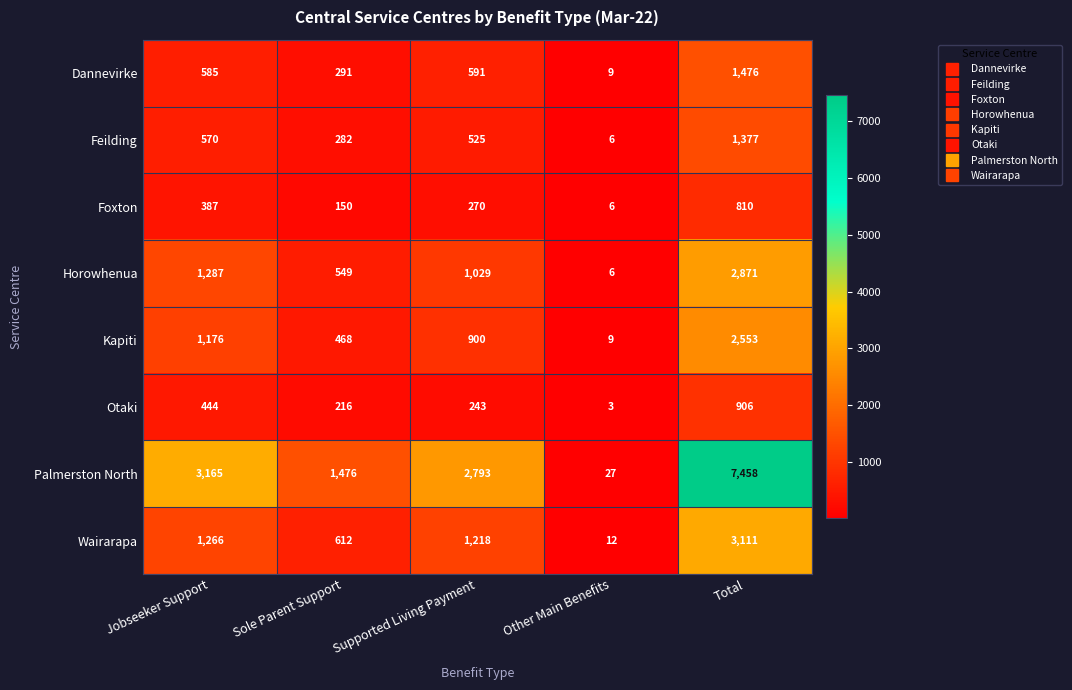

Count the Foxton values in the range 150 to 387.

3